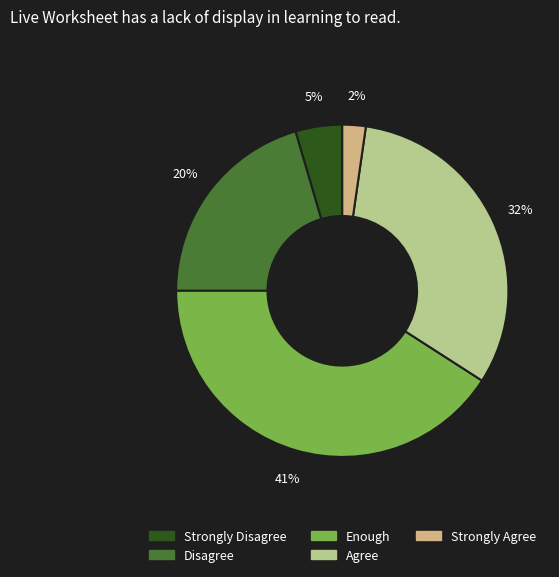

Combined, do Strongly Agree and Enough account for over 50%?

No